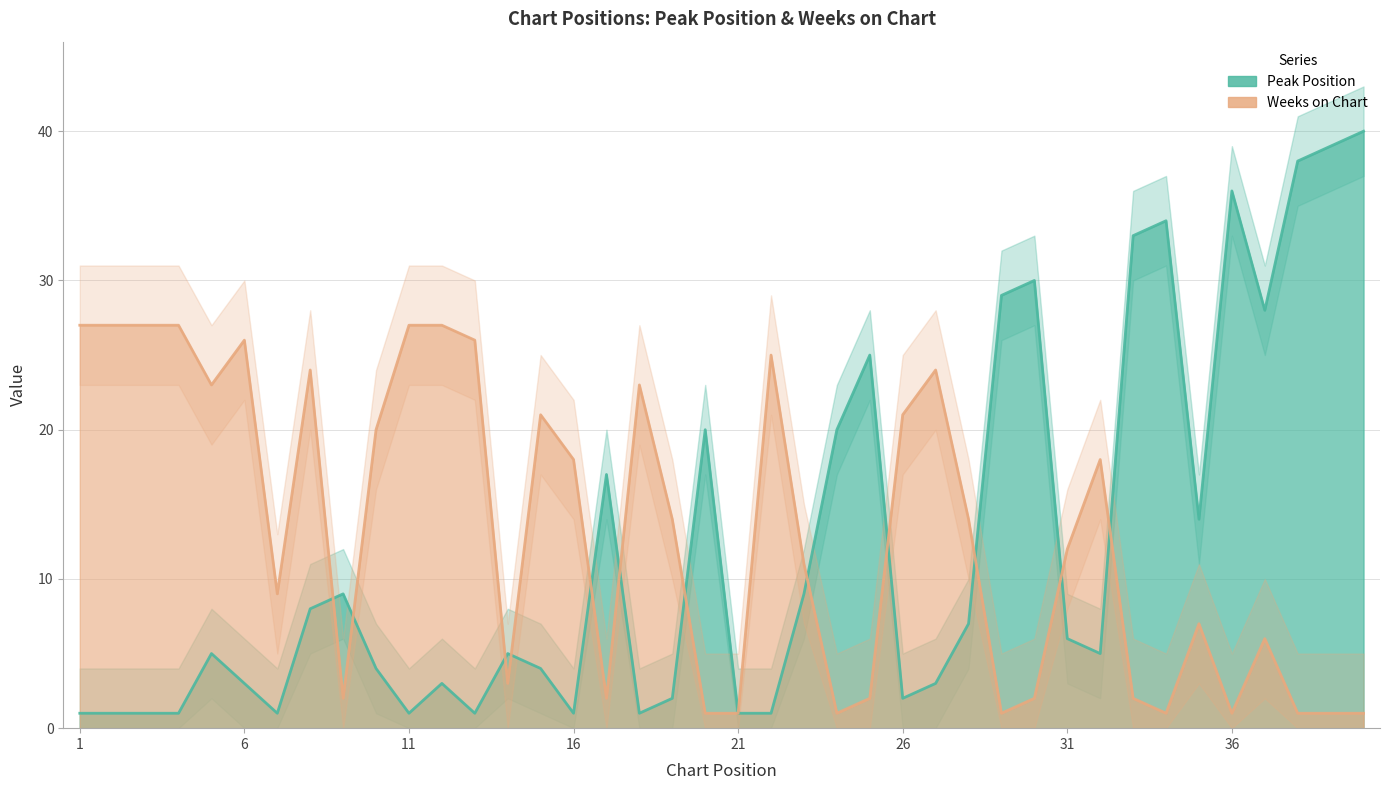

What is the maximum value shown in the chart?

40